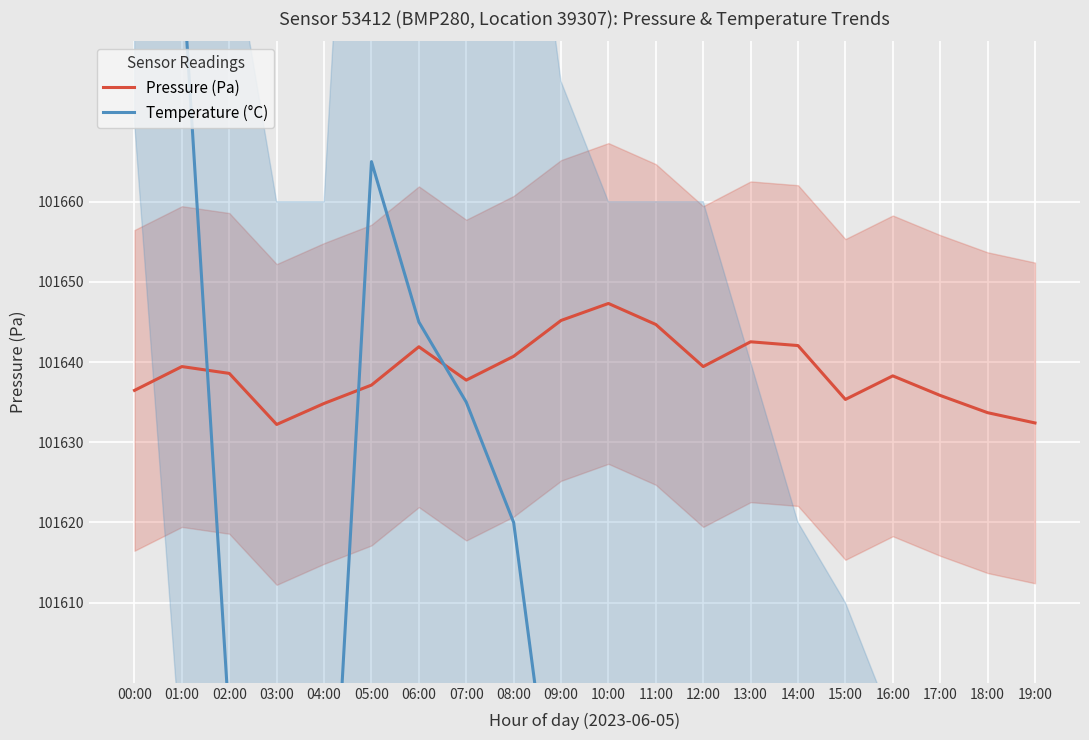

Between 09:00 and 02:00, which is larger?

09:00